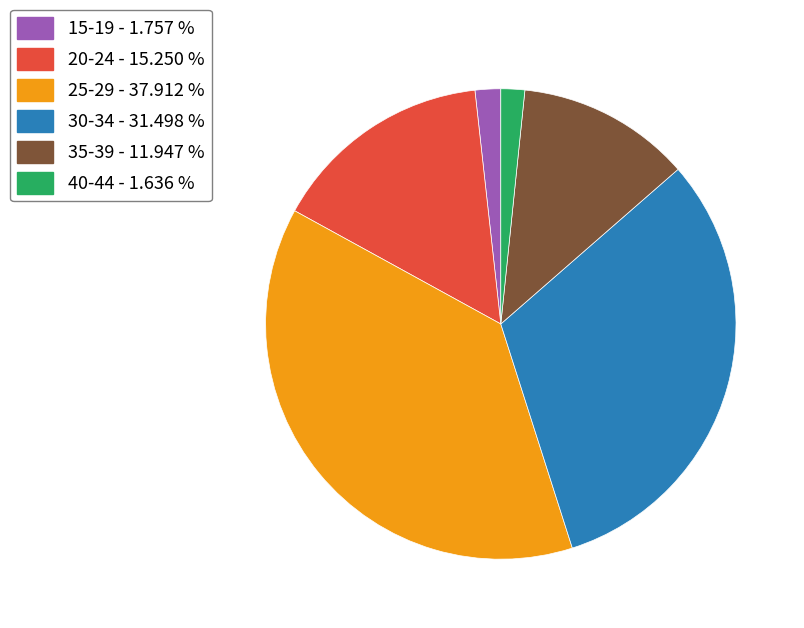

Is it true that 35-39 is 12% of the pie?

True